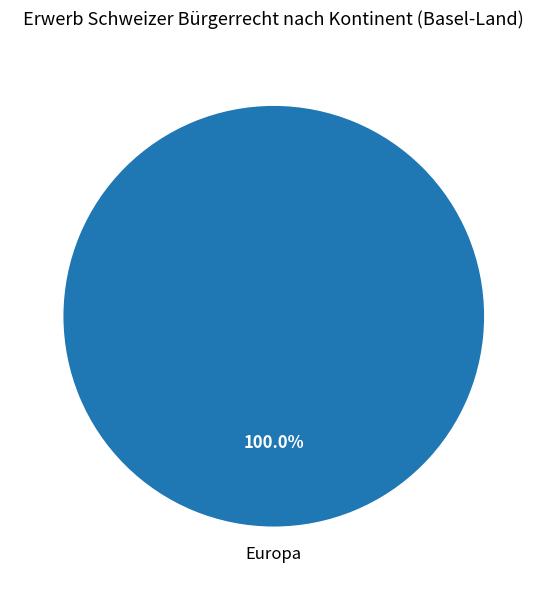

Which slice represents more than half of the pie?

Europa